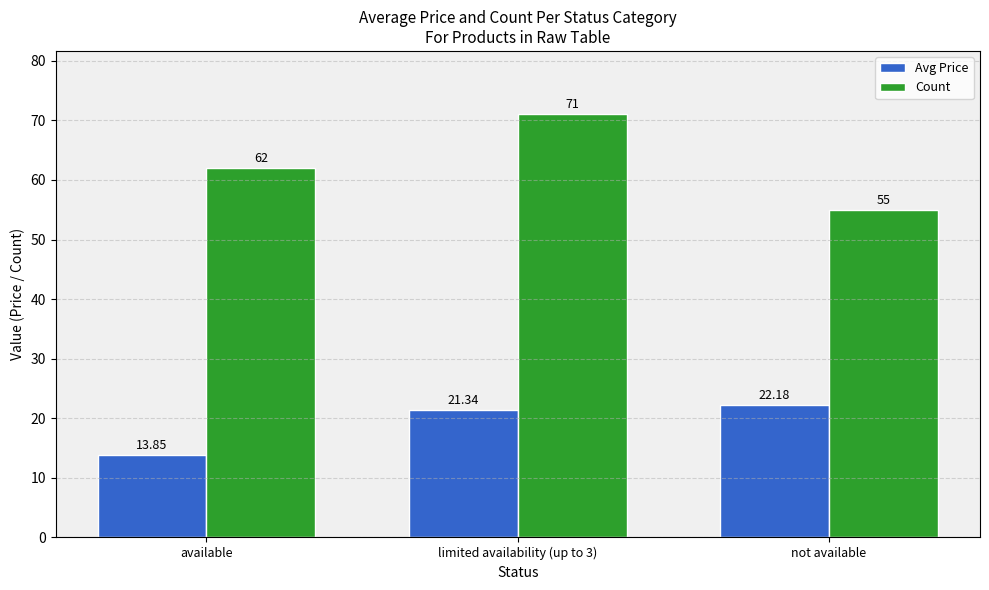

At which category is the sum across all series the highest?

limited availability (up to 3)